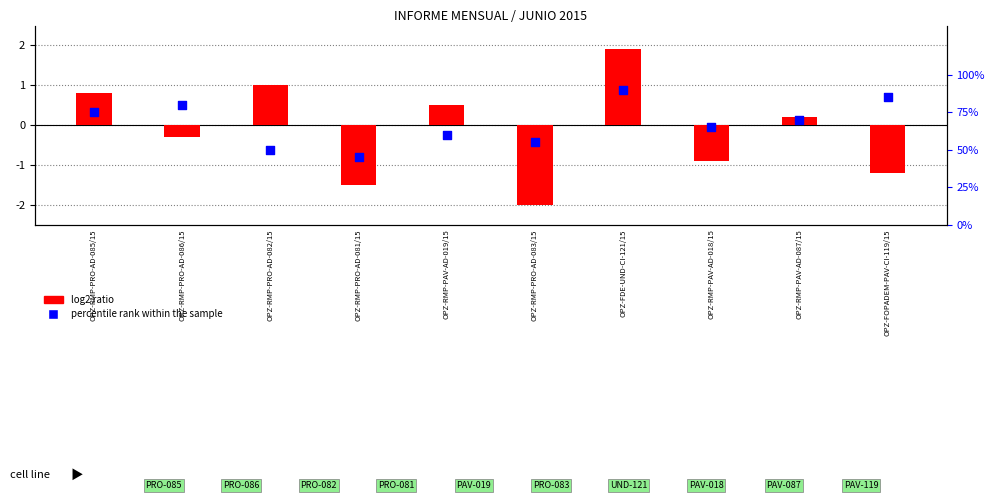

Which series has the largest total across all categories?

percentile rank within the sample